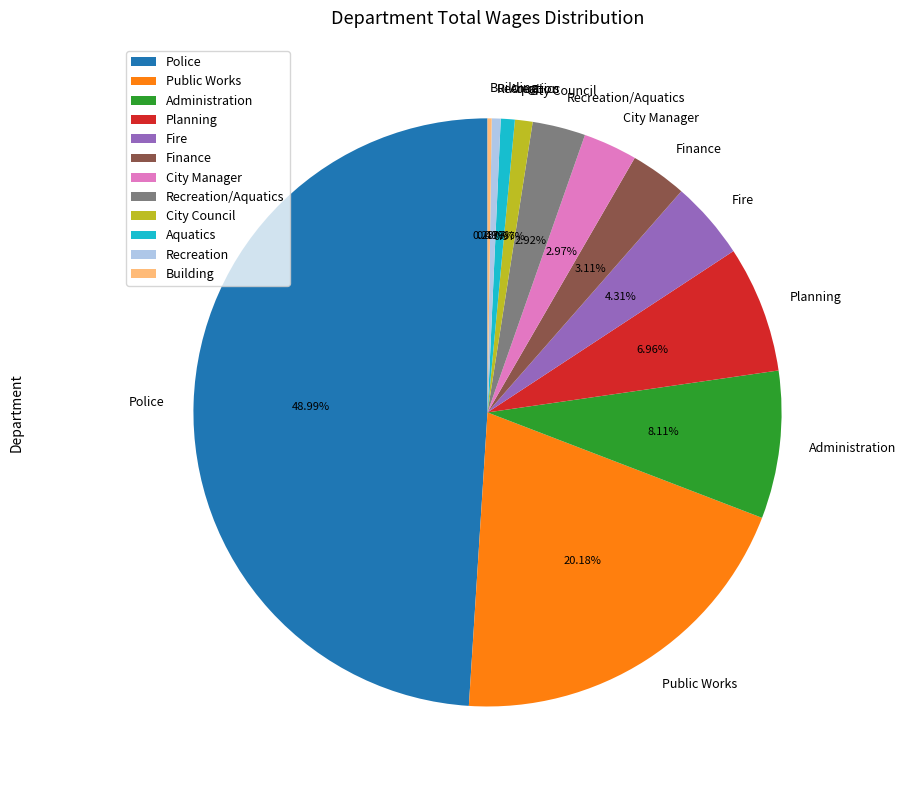

What is the total percentage of Recreation and City Manager?

3.5%